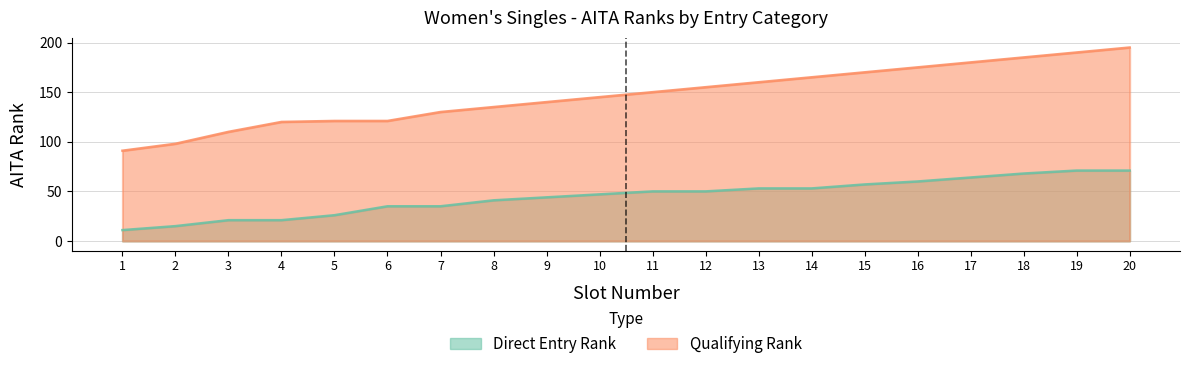

Where does the Direct Entry Rank series first go above 50?

13